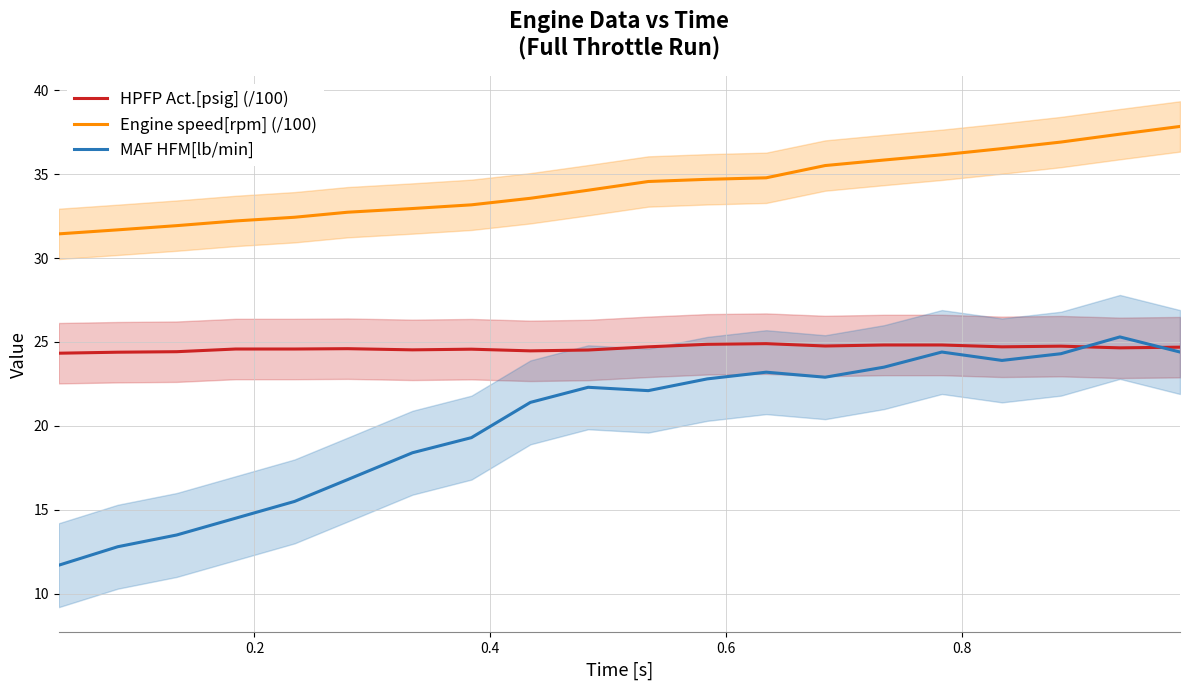

True or false: MAF HFM[lb/min] and Engine speed[rpm] (/100) cross at least once.

False